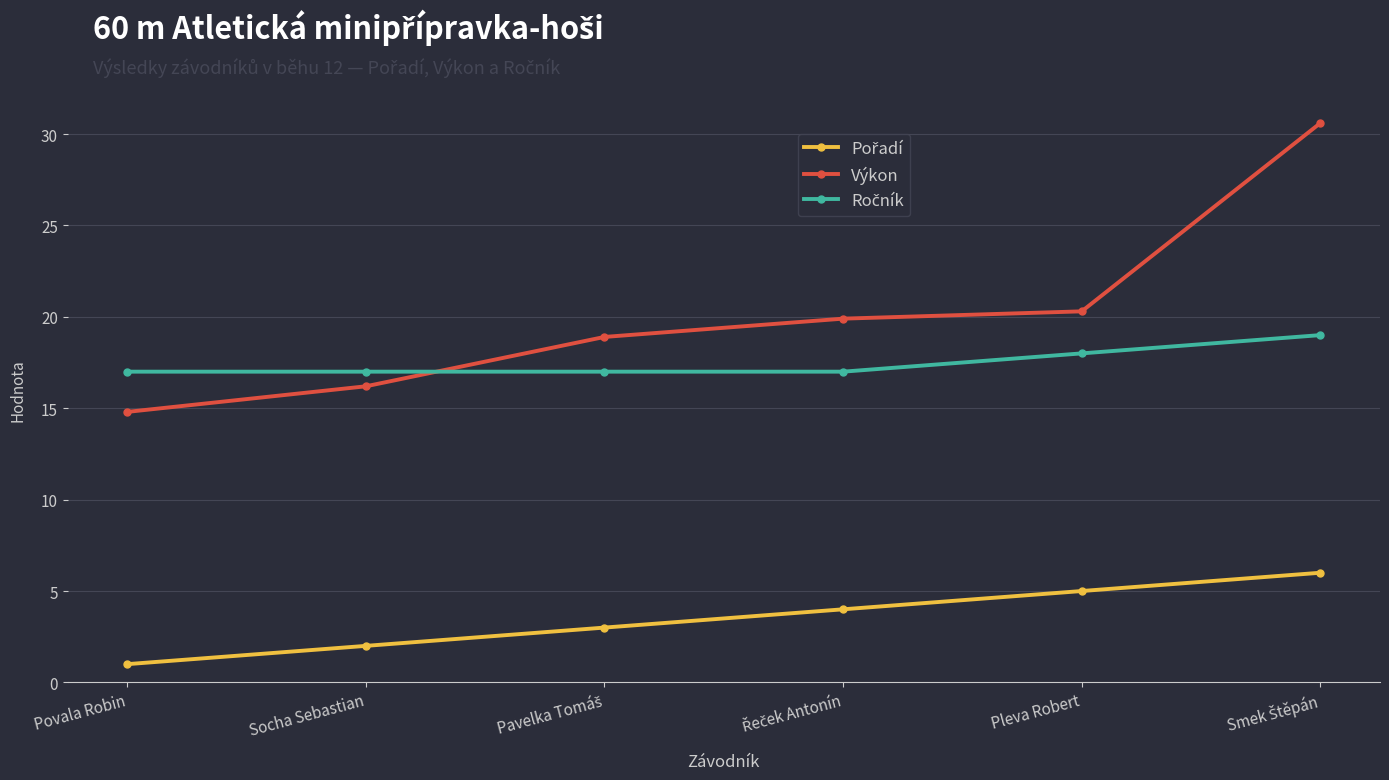

What is the spread (max minus min) of values at Pleva Robert?

15.3